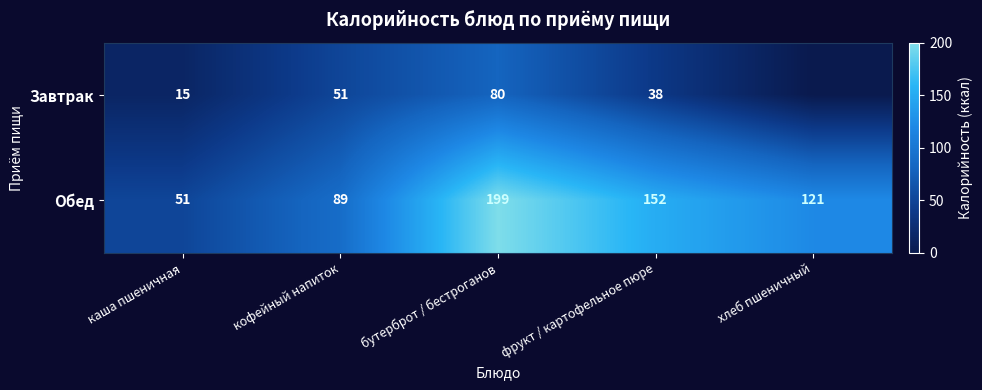

Where does the Обед series first go above 121?

бутерброт / бестроганов